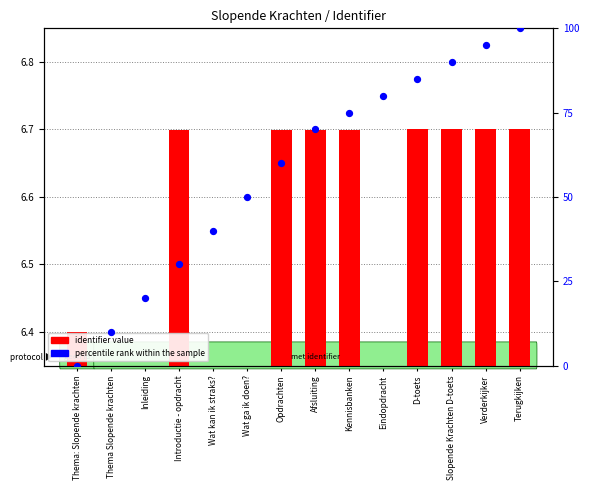

Which series has the widest spread of Y values?

percentile rank within the sample